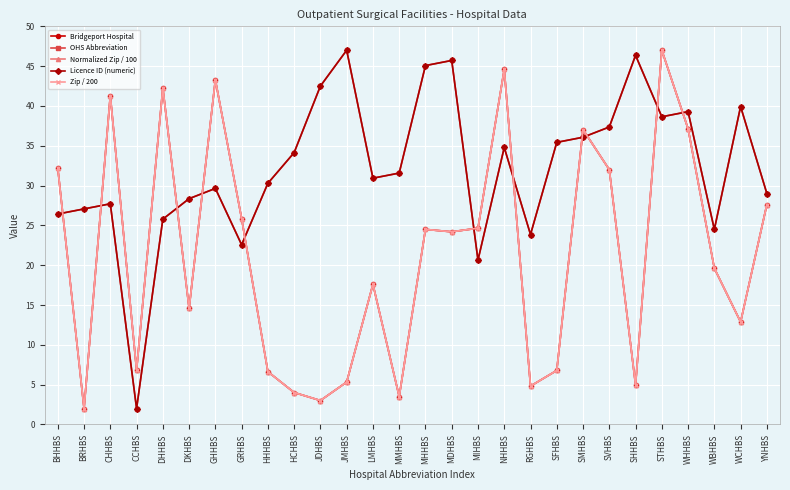

Between GRHBS and MDHBS, which series saw the biggest shift?

OHS Abbreviation